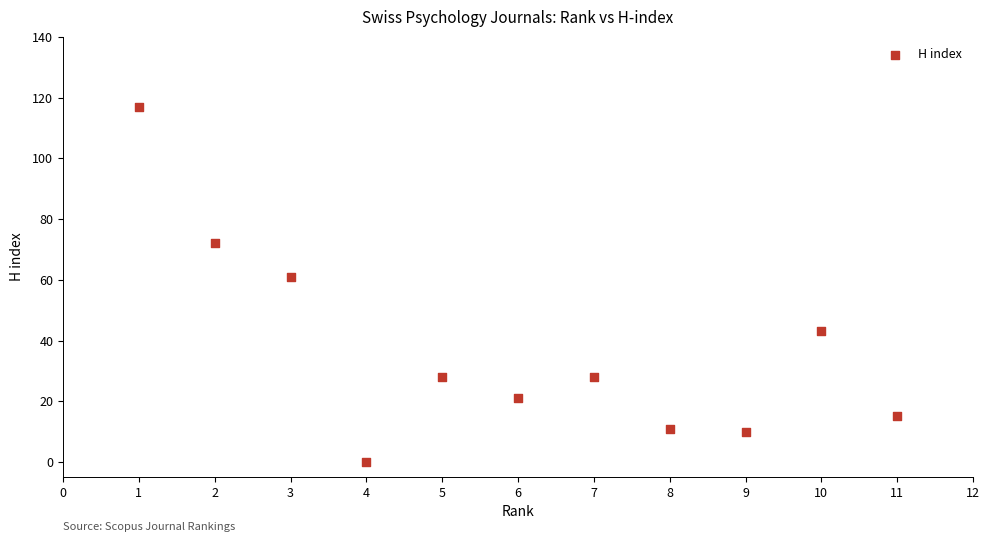

What Y value in the scatter plot is closest to 58?

61